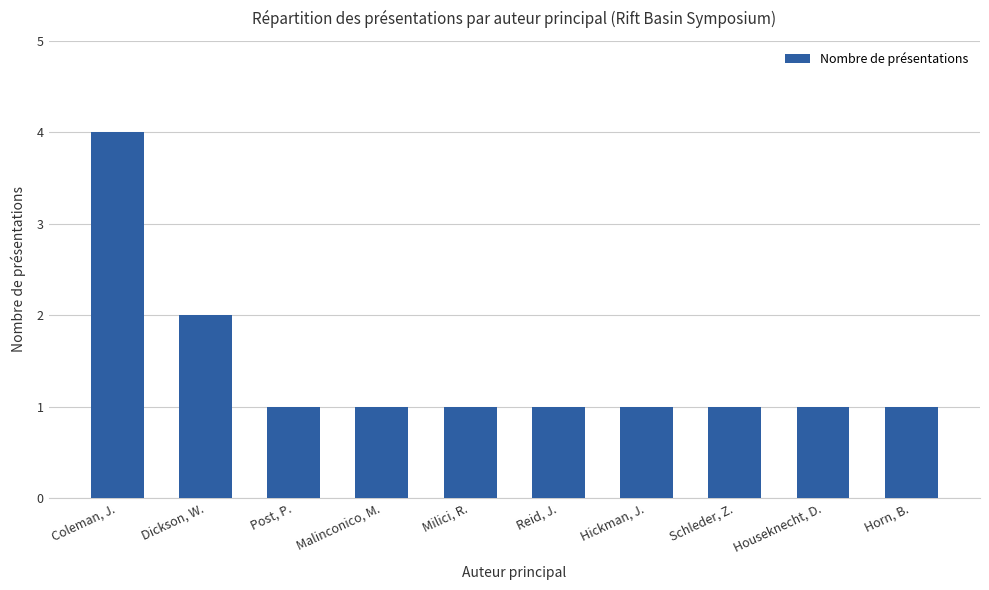

What position from the left is Malinconico, M.?

4